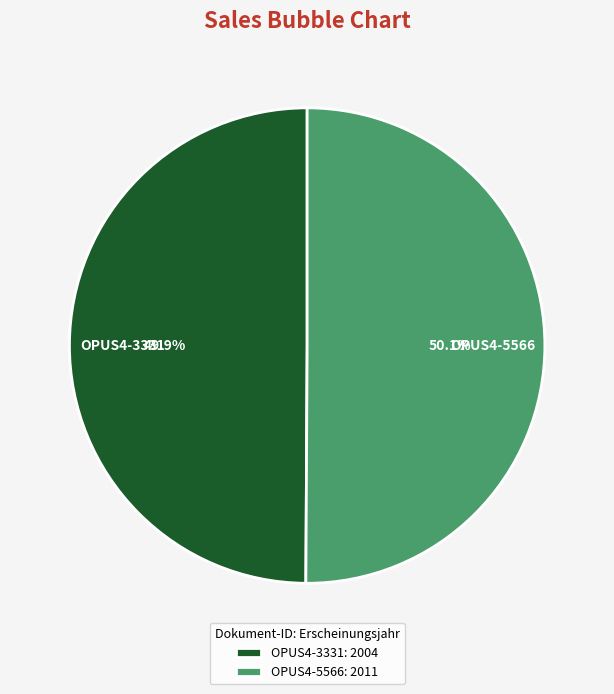

Is there a majority slice in this chart?

Yes